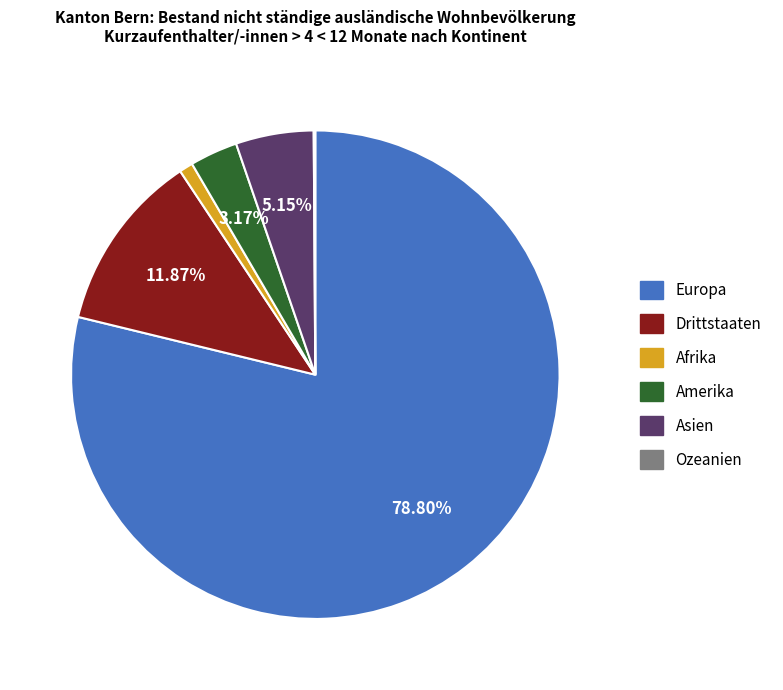

Is there any slice that represents more than half of the pie?

Yes